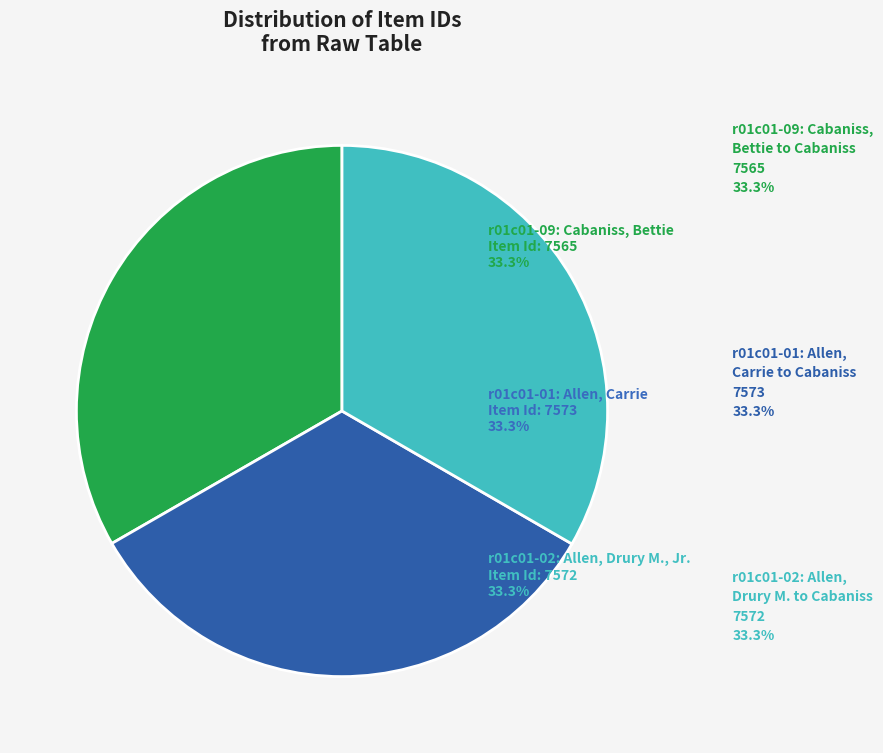

Which category has the biggest portion of the pie?

r01c01-01: From Allen, Carrie to Cabaniss, Charles